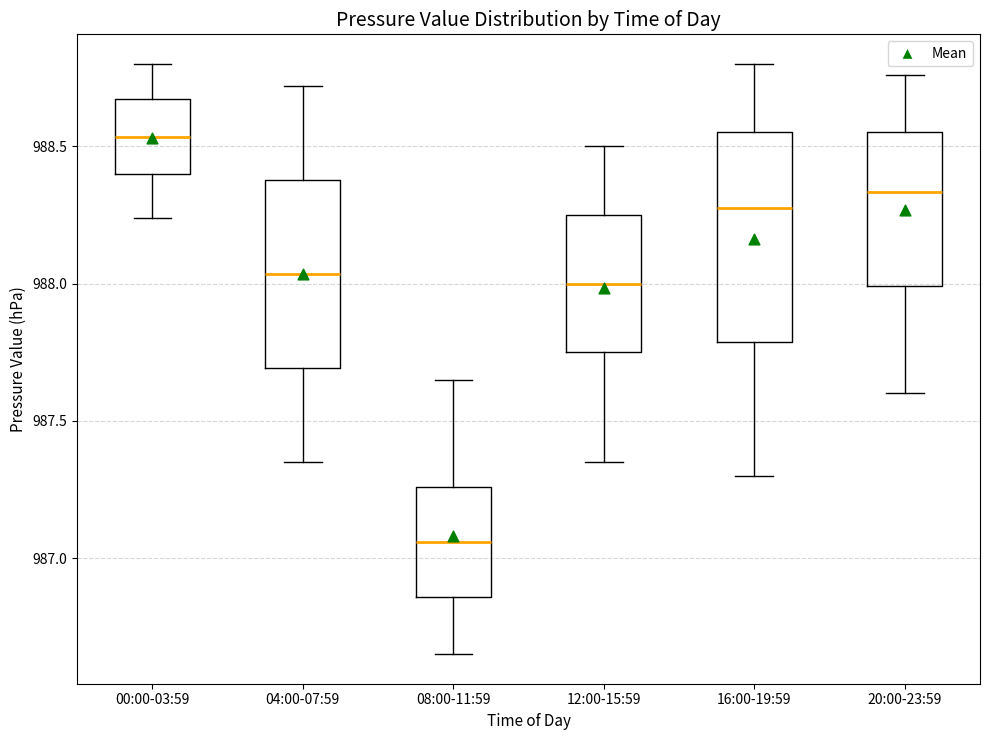

Reading left to right, transcribe this box plot: for each box, give where its median line is, the range the box spans, and where its two whiskers end, as read against the y-axis. The values are not printed on the chart, so give them approximately, as read against the axis.

00:00-03:59: median 988.55, box 988.40 to 988.65, whiskers 988.25 to 988.80
04:00-07:59: median 988.05, box 987.70 to 988.40, whiskers 987.35 to 988.70
08:00-11:59: median 987.05, box 986.85 to 987.25, whiskers 986.65 to 987.65
12:00-15:59: median 988.00, box 987.75 to 988.25, whiskers 987.35 to 988.50
16:00-19:59: median 988.30, box 987.80 to 988.55, whiskers 987.30 to 988.80
20:00-23:59: median 988.35, box 988.00 to 988.55, whiskers 987.60 to 988.75